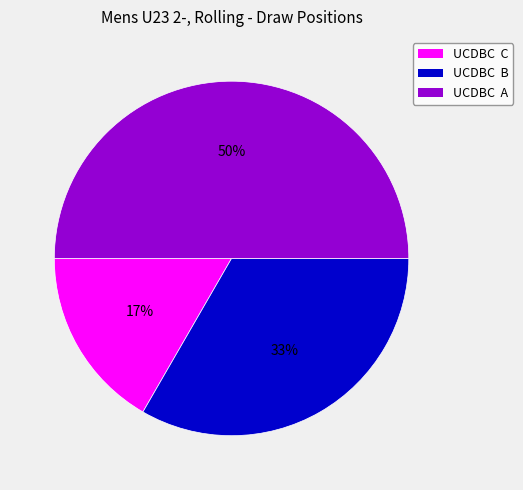

Which slice is the largest?

UCDBC A